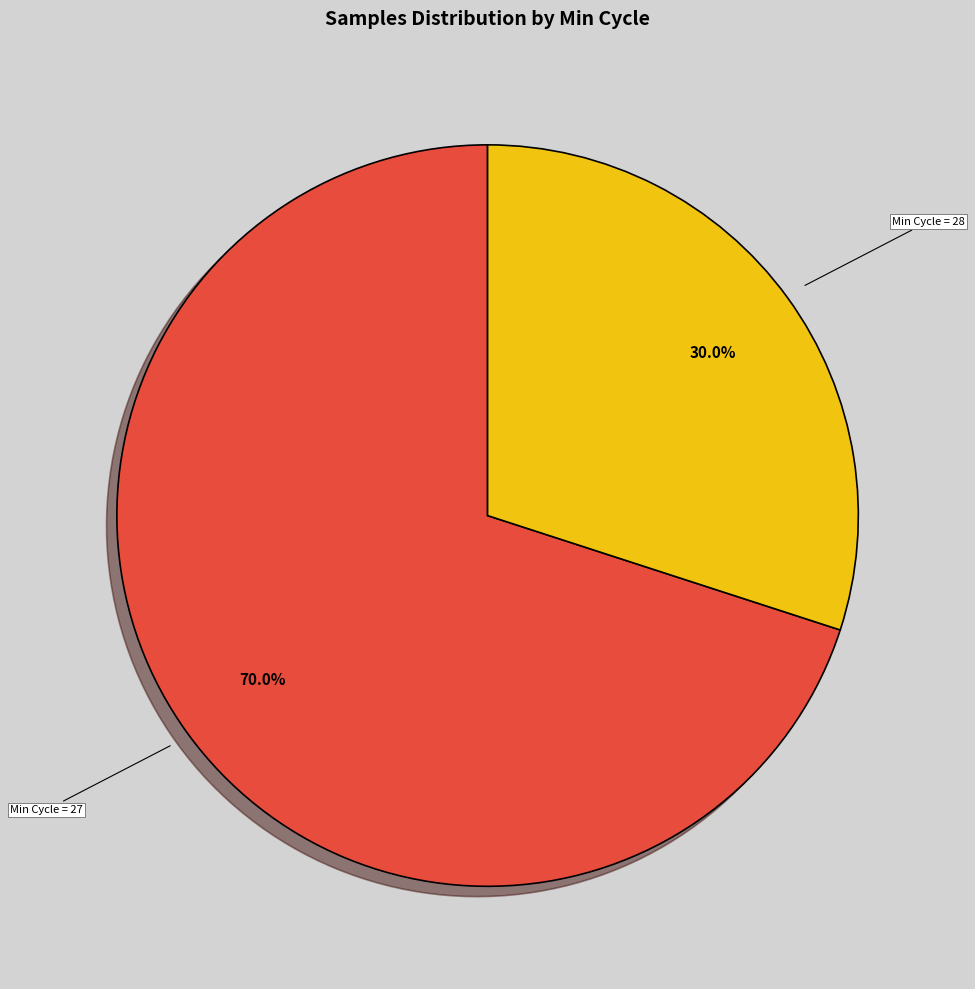

Is there any slice that represents more than half of the pie?

Yes